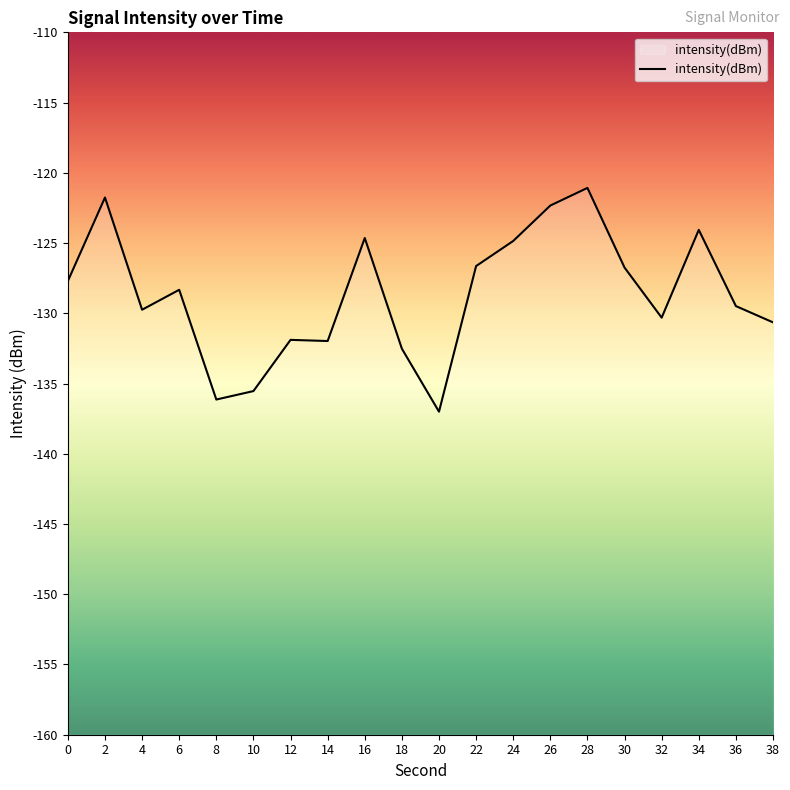

Count the number of data series in this chart.

1